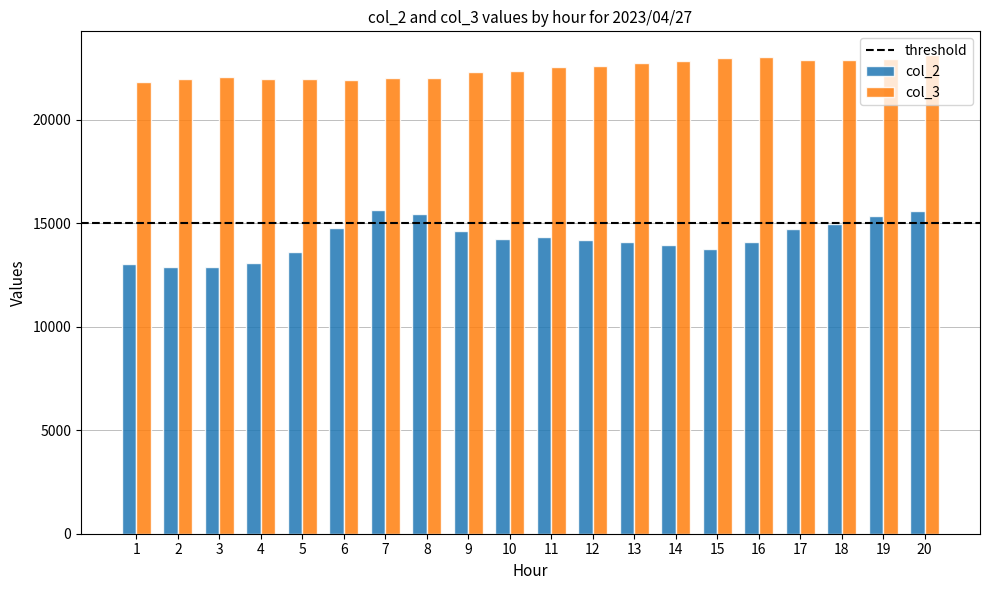

What is the minimum value for col_2?

12873